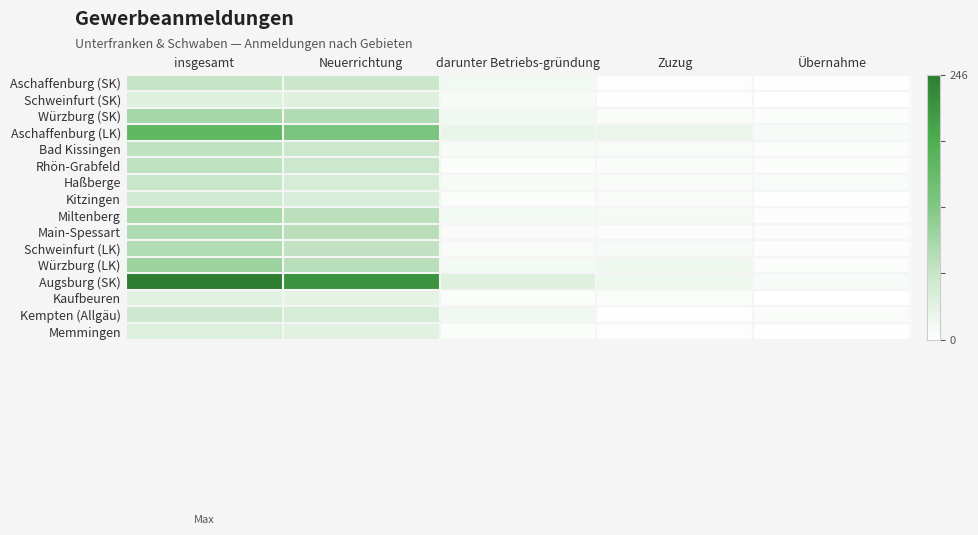

Reading left to right, list all the values displayed in this chart.

Aschaffenburg (SK): insgesamt=63	Neuerrichtung=59	darunter Betriebs-gründung=15	Zuzug=3	Übernahme=1
Schweinfurt (SK): insgesamt=37	Neuerrichtung=36	darunter Betriebs-gründung=10	Zuzug=1	Übernahme=0
Würzburg (SK): insgesamt=92	Neuerrichtung=81	darunter Betriebs-gründung=16	Zuzug=6	Übernahme=5
Aschaffenburg (LK): insgesamt=161	Neuerrichtung=129	darunter Betriebs-gründung=24	Zuzug=23	Übernahme=9
Bad Kissingen: insgesamt=69	Neuerrichtung=58	darunter Betriebs-gründung=10	Zuzug=7	Übernahme=4
Rhön-Grabfeld: insgesamt=69	Neuerrichtung=58	darunter Betriebs-gründung=5	Zuzug=6	Übernahme=5
Haßberge: insgesamt=61	Neuerrichtung=46	darunter Betriebs-gründung=10	Zuzug=8	Übernahme=7
Kitzingen: insgesamt=51	Neuerrichtung=42	darunter Betriebs-gründung=5	Zuzug=8	Übernahme=1
Miltenberg: insgesamt=87	Neuerrichtung=73	darunter Betriebs-gründung=13	Zuzug=11	Übernahme=3
Main-Spessart: insgesamt=84	Neuerrichtung=74	darunter Betriebs-gründung=8	Zuzug=6	Übernahme=4
Schweinfurt (LK): insgesamt=80	Neuerrichtung=68	darunter Betriebs-gründung=8	Zuzug=9	Übernahme=3
Würzburg (LK): insgesamt=99	Neuerrichtung=75	darunter Betriebs-gründung=13	Zuzug=19	Übernahme=5
Augsburg (SK): insgesamt=246	Neuerrichtung=218	darunter Betriebs-gründung=37	Zuzug=19	Übernahme=9
Kaufbeuren: insgesamt=33	Neuerrichtung=29	darunter Betriebs-gründung=5	Zuzug=4	Übernahme=0
Kempten (Allgäu): insgesamt=55	Neuerrichtung=47	darunter Betriebs-gründung=16	Zuzug=2	Übernahme=6
Memmingen: insgesamt=38	Neuerrichtung=33	darunter Betriebs-gründung=4	Zuzug=3	Übernahme=2